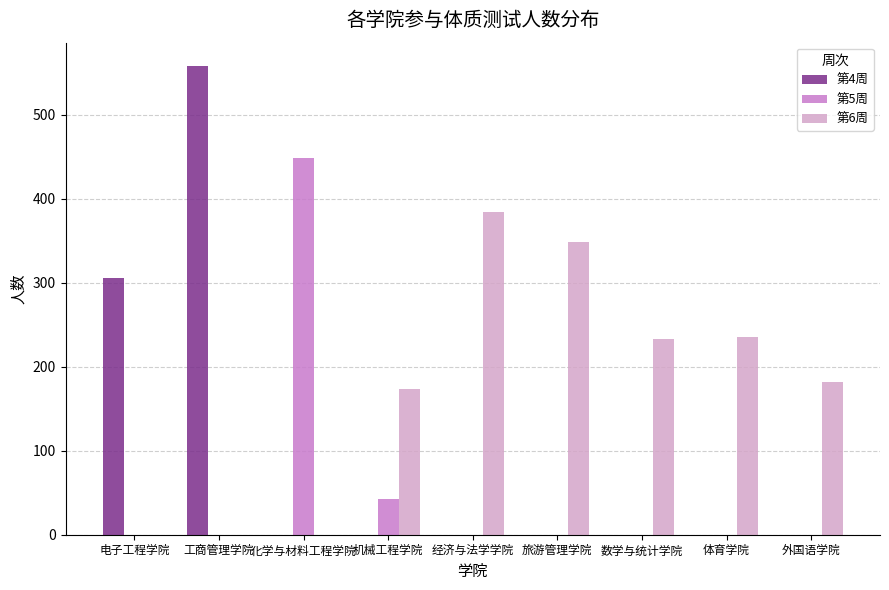

Is it true that 第4周 equals 306 at 电子工程学院?

True